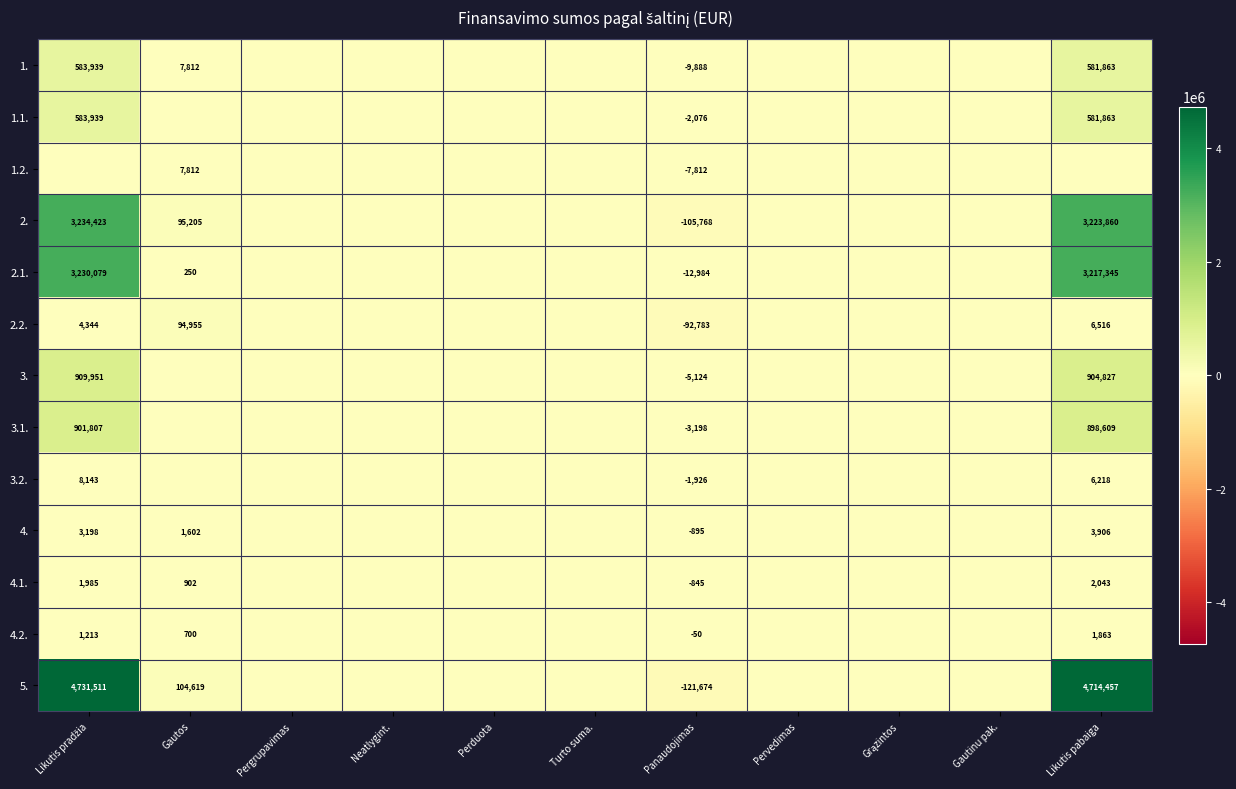

The value of 4.2. at Panaudojimas is -25. True or false?

False